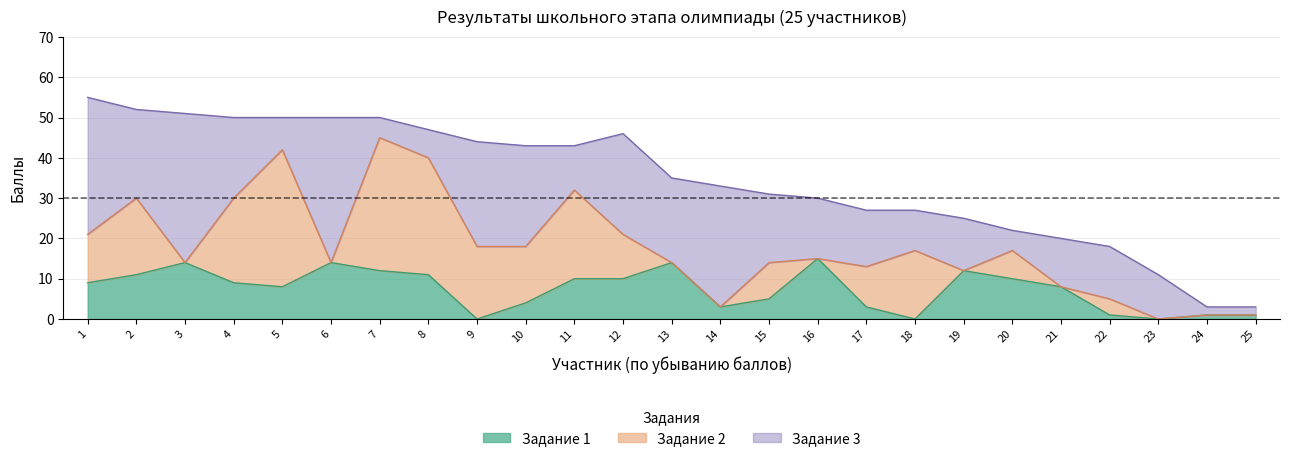

Where is Задание 1 nearest to the value 7?

5